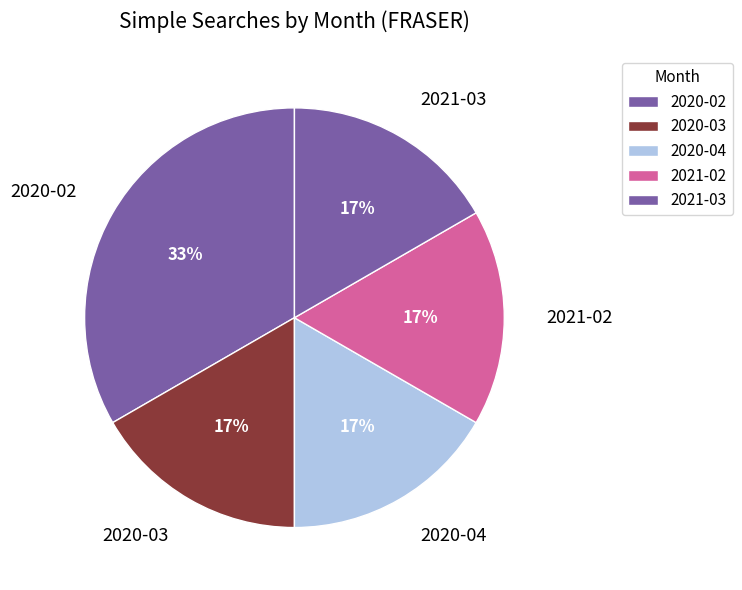

To the nearest percent, what portion does 2020-02 represent?

33%